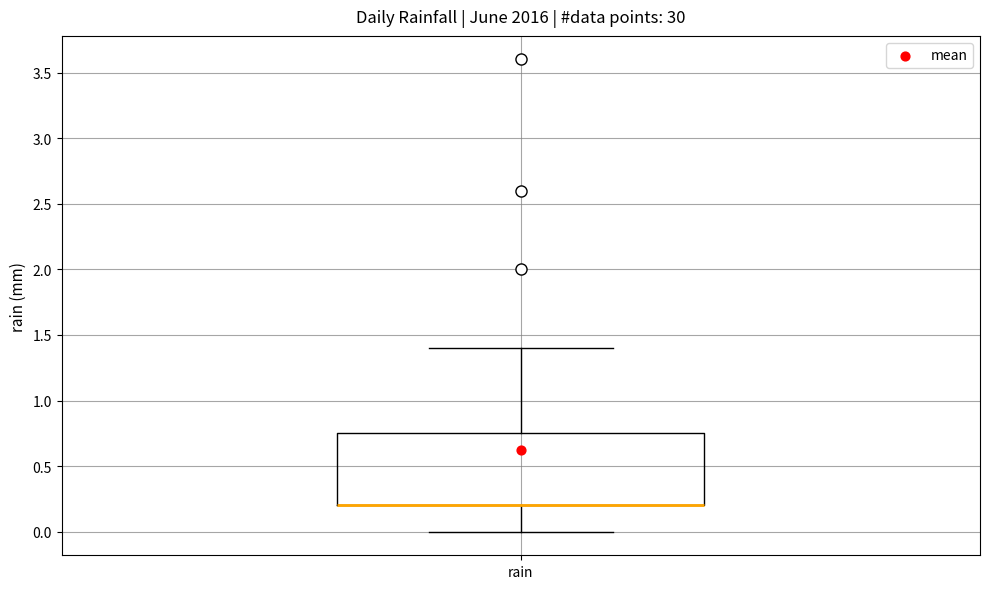

Transcribe this box plot: give where the median line is, the range the box spans, and where the two whiskers end, as read against the y-axis. The values are not printed on the chart, so give them approximately, as read against the axis.

median 0.20 (drawn on the box's lower edge), box 0.20 to 0.75, whiskers 0.00 to 1.40